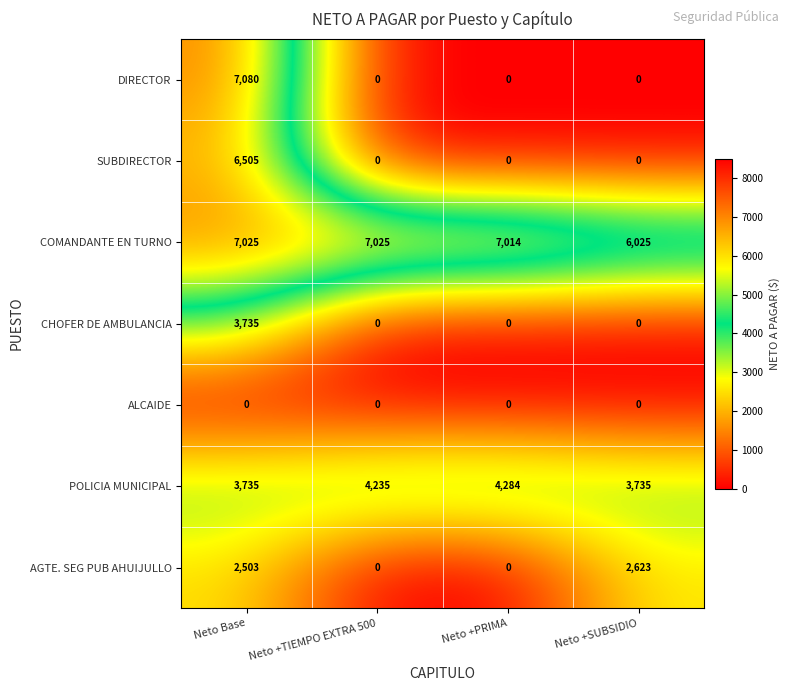

Reading right to left, list all the values displayed in this chart.

DIRECTOR: Neto +SUBSIDIO=0	Neto +PRIMA=0	Neto +TIEMPO EXTRA 500=0	Neto Base=7080
SUBDIRECTOR: Neto +SUBSIDIO=0	Neto +PRIMA=0	Neto +TIEMPO EXTRA 500=0	Neto Base=6505
COMANDANTE EN TURNO: Neto +SUBSIDIO=6025	Neto +PRIMA=7014	Neto +TIEMPO EXTRA 500=7025	Neto Base=7025
CHOFER DE AMBULANCIA: Neto +SUBSIDIO=0	Neto +PRIMA=0	Neto +TIEMPO EXTRA 500=0	Neto Base=3735
ALCAIDE: Neto +SUBSIDIO=0	Neto +PRIMA=0	Neto +TIEMPO EXTRA 500=0	Neto Base=0
POLICIA MUNICIPAL: Neto +SUBSIDIO=3735	Neto +PRIMA=4284	Neto +TIEMPO EXTRA 500=4235	Neto Base=3735
AGTE. SEG PUB AHUIJULLO: Neto +SUBSIDIO=2623	Neto +PRIMA=0	Neto +TIEMPO EXTRA 500=0	Neto Base=2503